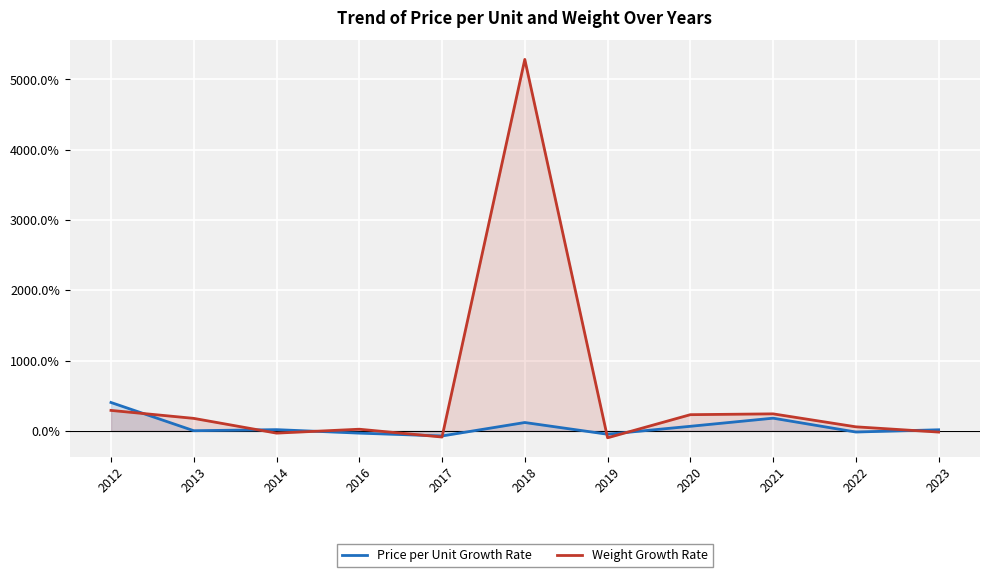

What is the minimum value shown in the chart?

-98.4